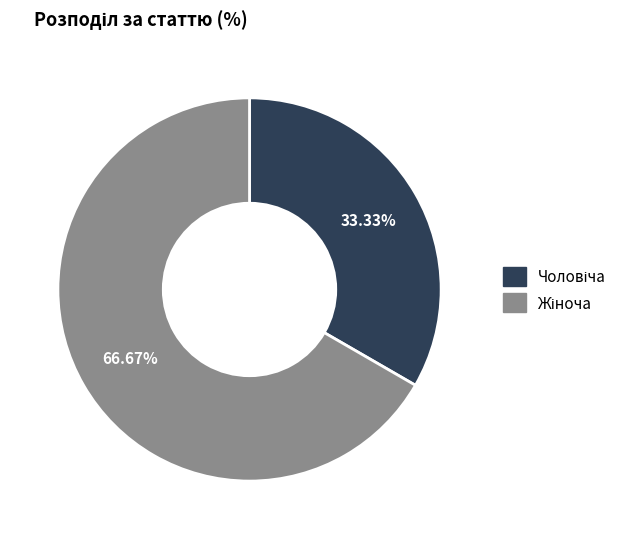

Does any single category account for the majority?

Yes